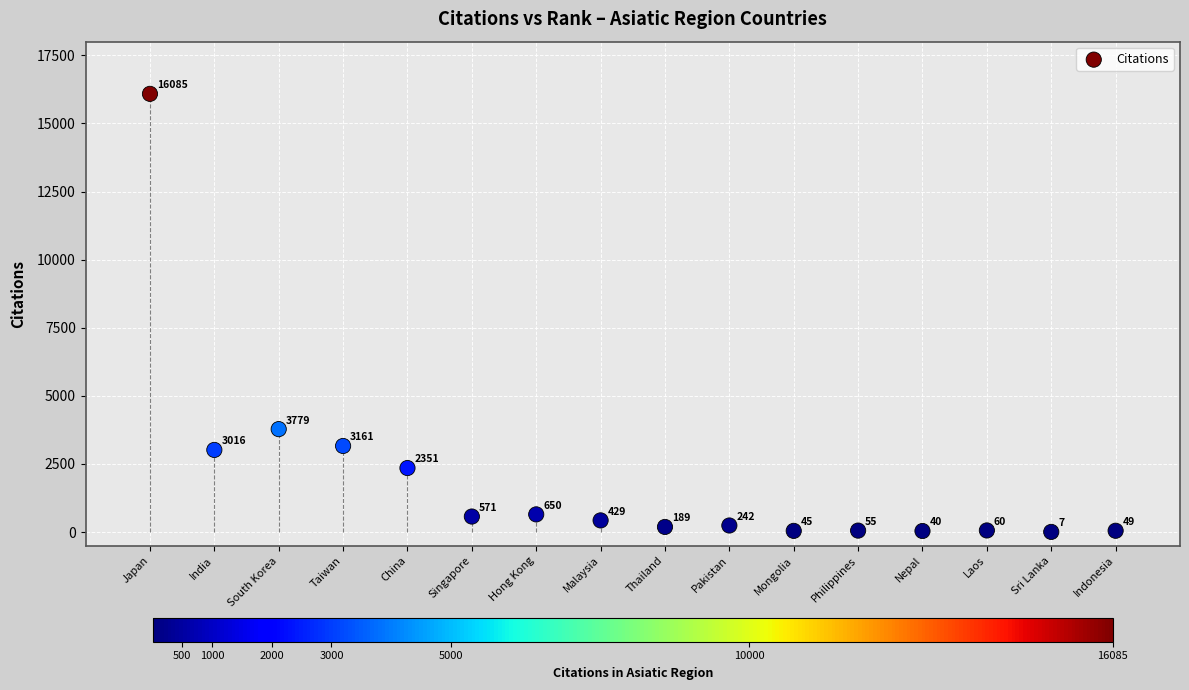

What is the range of X values (max minus min)?

15